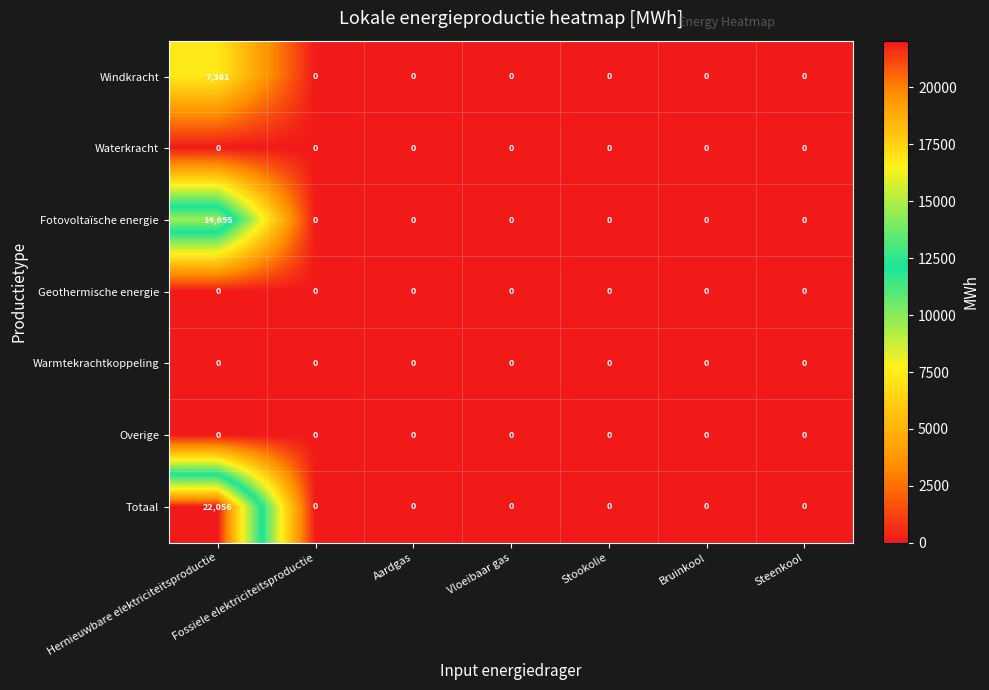

At which category is the sum across all series the highest?

Hernieuwbare elektriciteitsproductie